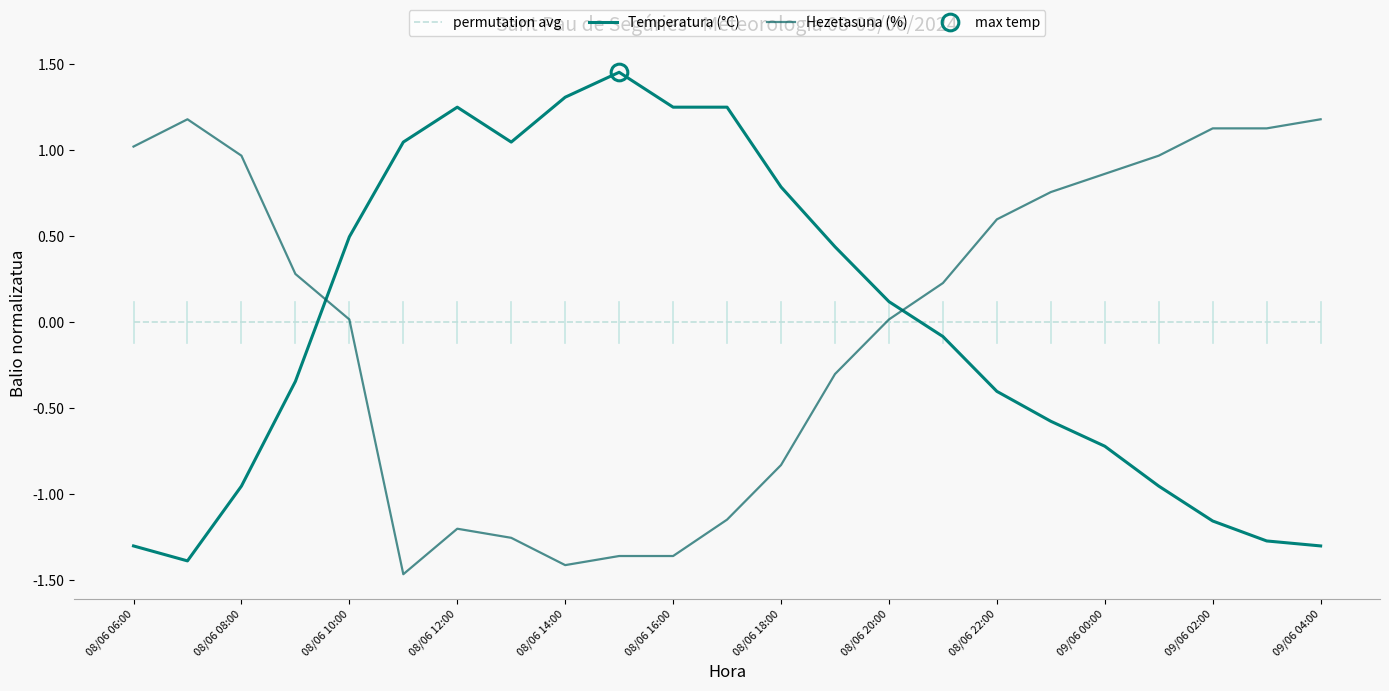

Is the value of Temperatura (°C) at 09/06 04:00 greater than the value of permutation avg at 09/06 02:00?

No